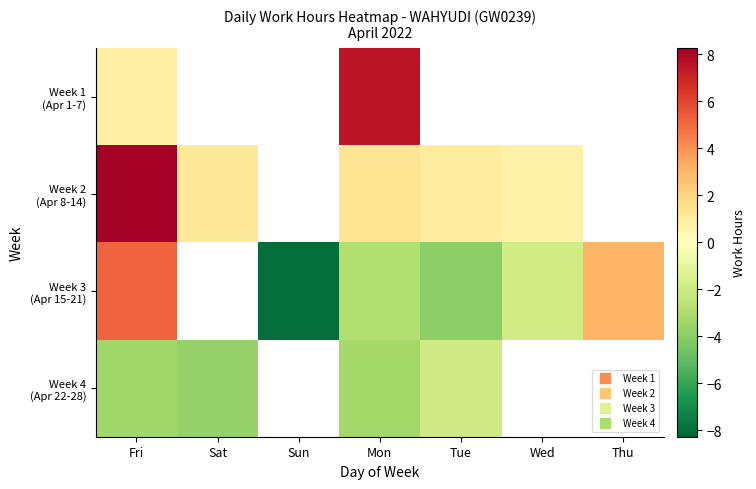

How many positive values does the Week 2 (Apr 8-14) series have?

5